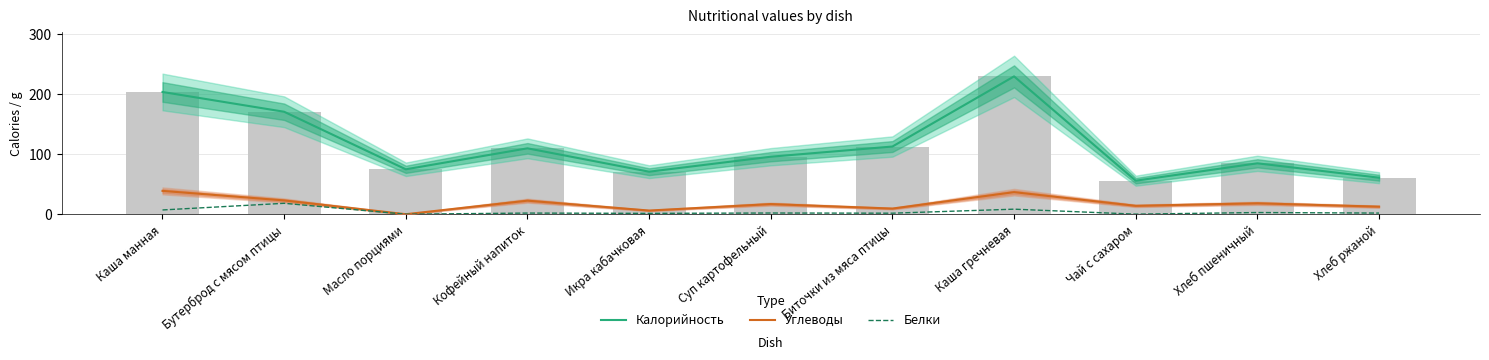

The value of Углеводы at Кофейный напиток is 22.7. True or false?

True